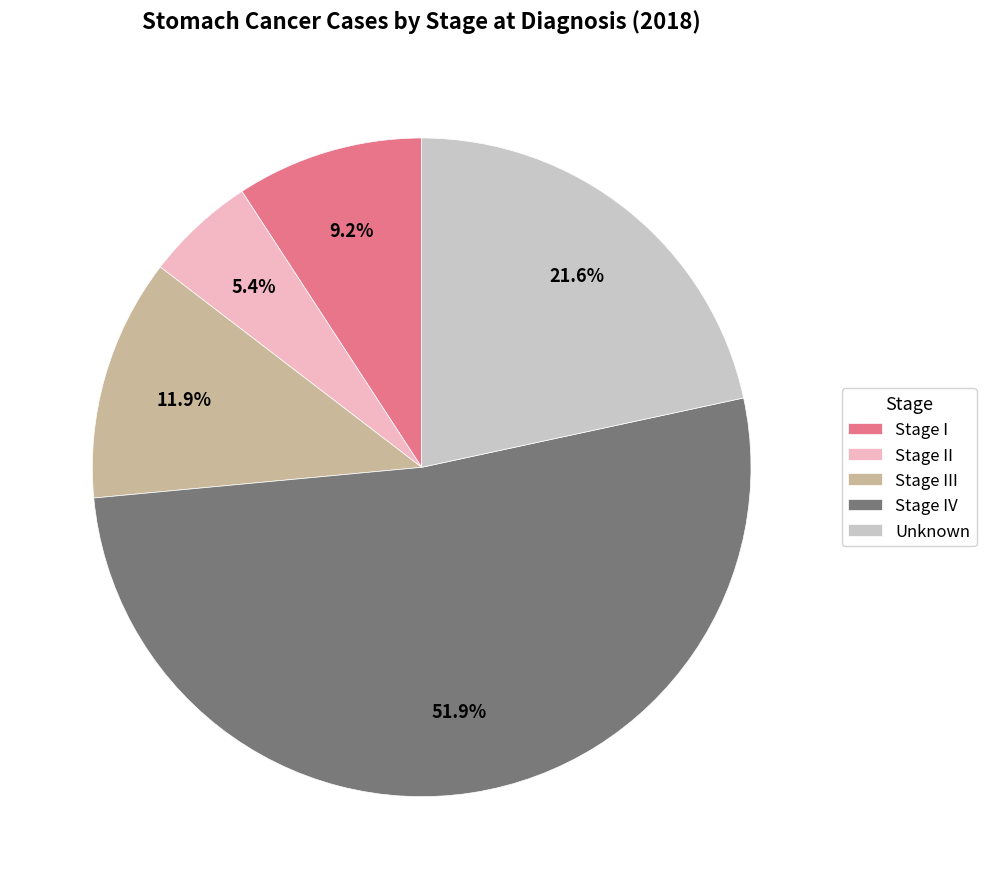

What is the majority slice?

Stage IV